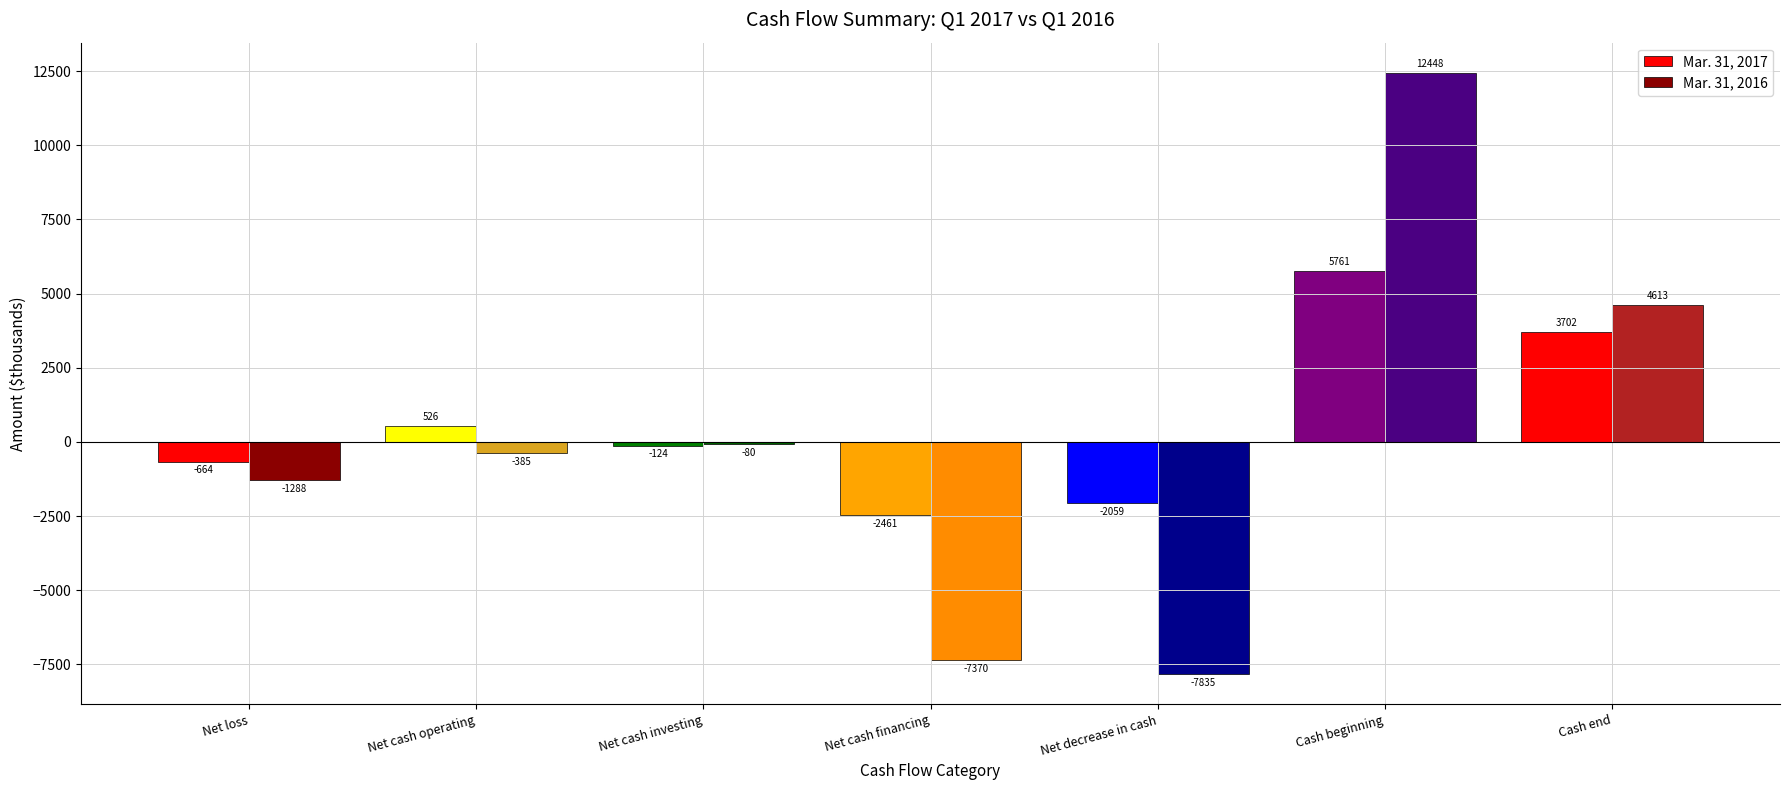

How many values in Mar. 31, 2017 are below zero?

4